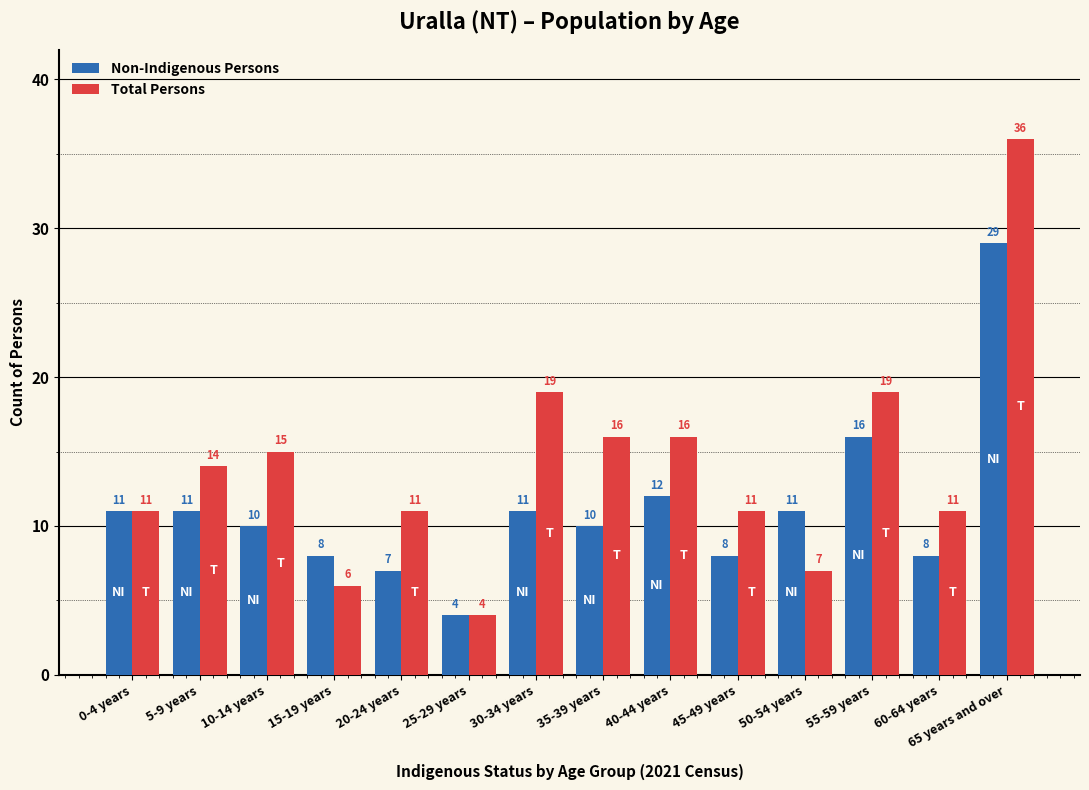

Reading right to left, list all the values displayed in this chart.

Non-Indigenous Persons: 29	8	16	11	8	12	10	11	4	7	8	10	11	11
Total Persons: 36	11	19	7	11	16	16	19	4	11	6	15	14	11